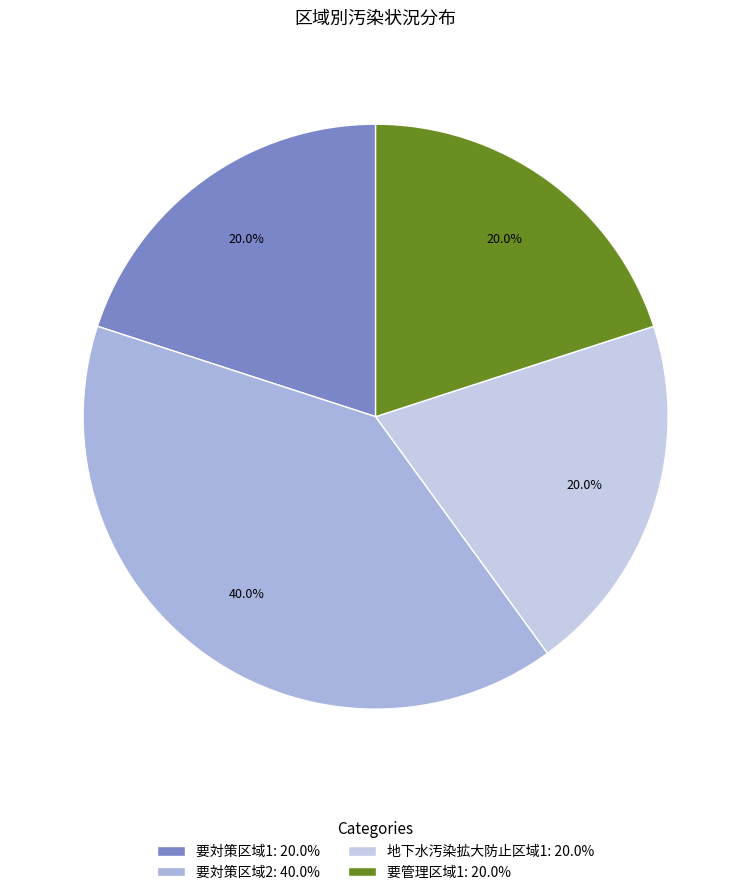

To the nearest percent, what is the combined percentage of 要対策区域1 and 要対策区域2?

60%